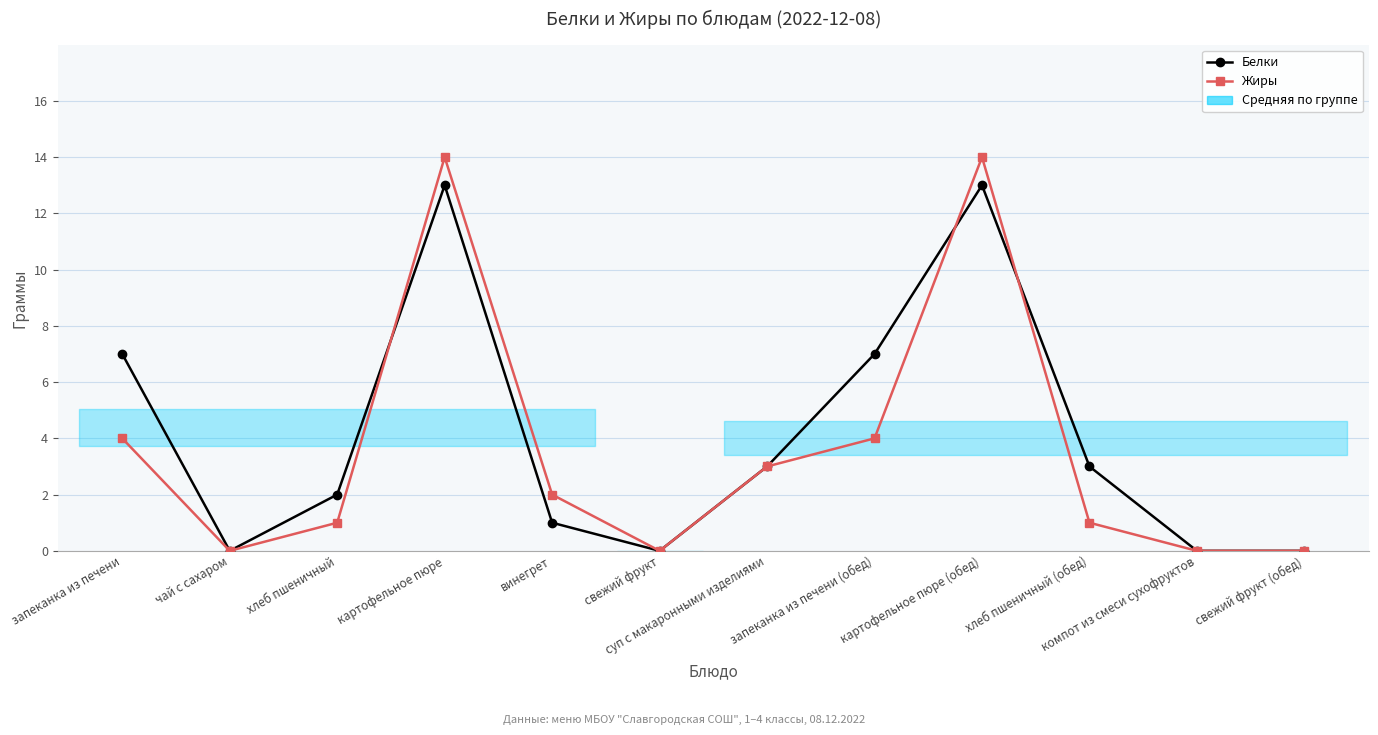

True or false: Жиры and Белки cross at least once.

True